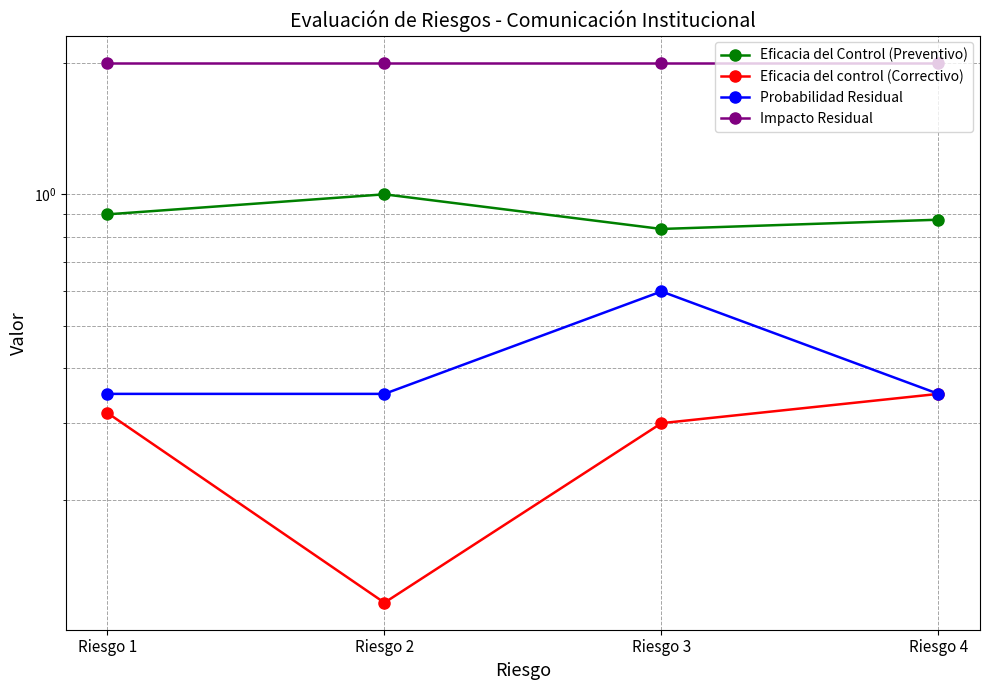

Reading left to right, list all the values displayed in this chart.

Eficacia del Control (Preventivo): Riesgo 1=0.9	Riesgo 2=1.0	Riesgo 3=0.8	Riesgo 4=0.9
Eficacia del control (Correctivo): Riesgo 1=0.3	Riesgo 2=0.1	Riesgo 3=0.3	Riesgo 4=0.3
Probabilidad Residual: Riesgo 1=0.3	Riesgo 2=0.3	Riesgo 3=0.6	Riesgo 4=0.3
Impacto Residual: Riesgo 1=2.0	Riesgo 2=2.0	Riesgo 3=2.0	Riesgo 4=2.0